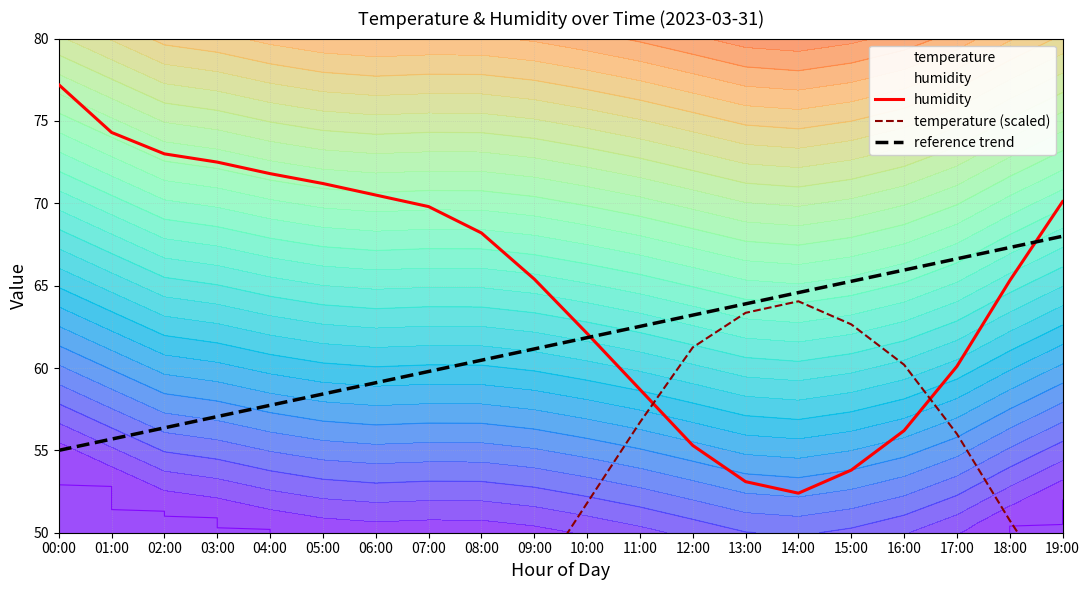

Rank the series by their maximum value, from lowest to highest.

temperature (scaled), reference trend, humidity